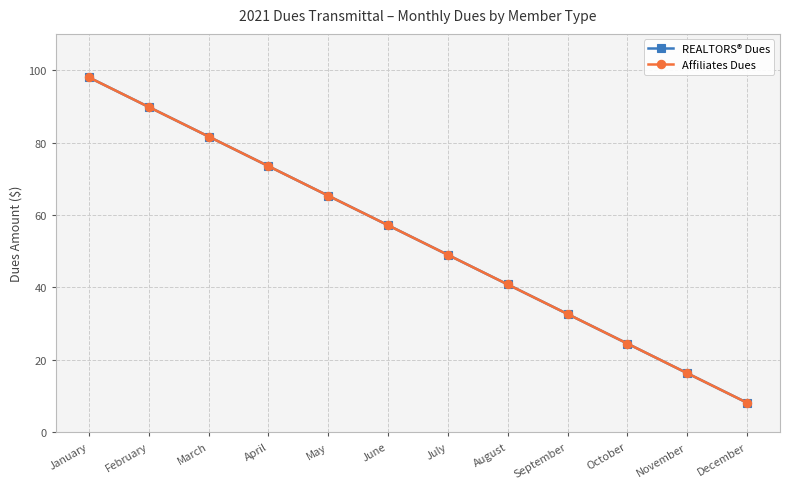

Is this an area chart (filled region under the line)?

No